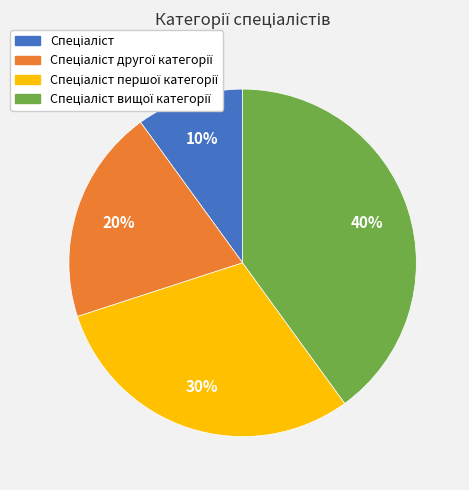

To the nearest percent, what is the difference between the largest and smallest slice percentages?

30%